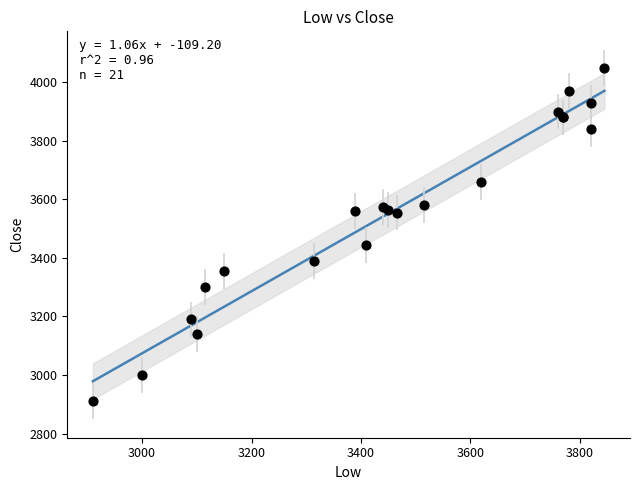

What Y value in the scatter plot is closest to 3480?

3445